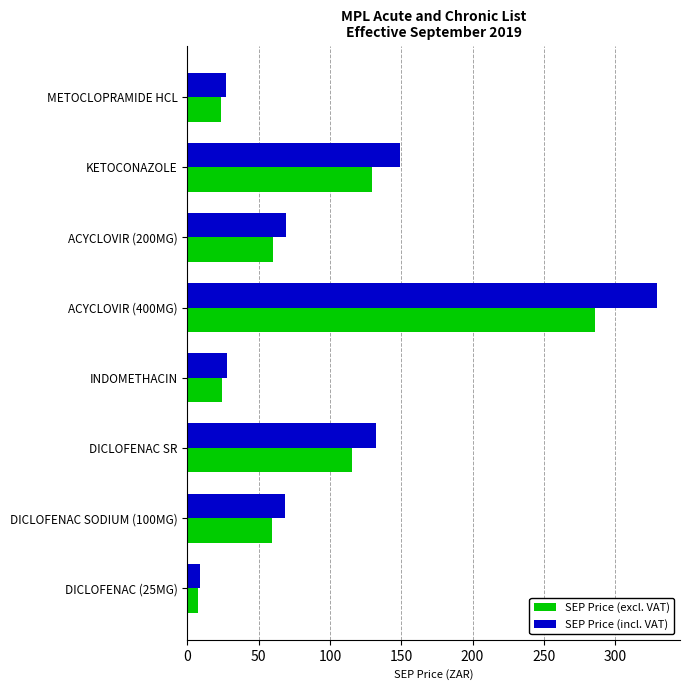

Rank the series by their maximum value, from lowest to highest.

SEP Price (excl. VAT), SEP Price (incl. VAT)